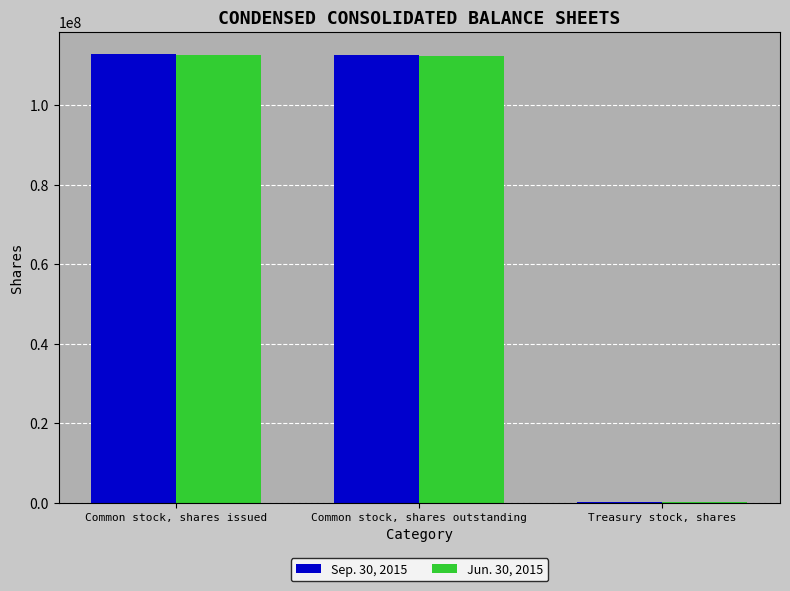

What is the sum of the Sep. 30, 2015 values at Treasury stock, shares and Common stock, shares issued?

113004935